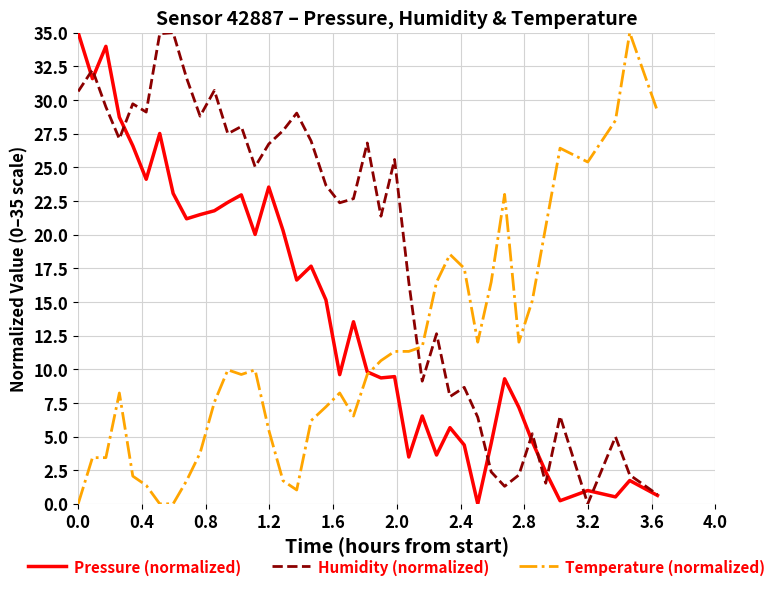

List the series in order of their overall mean, highest first.

Humidity (normalized), Pressure (normalized), Temperature (normalized)